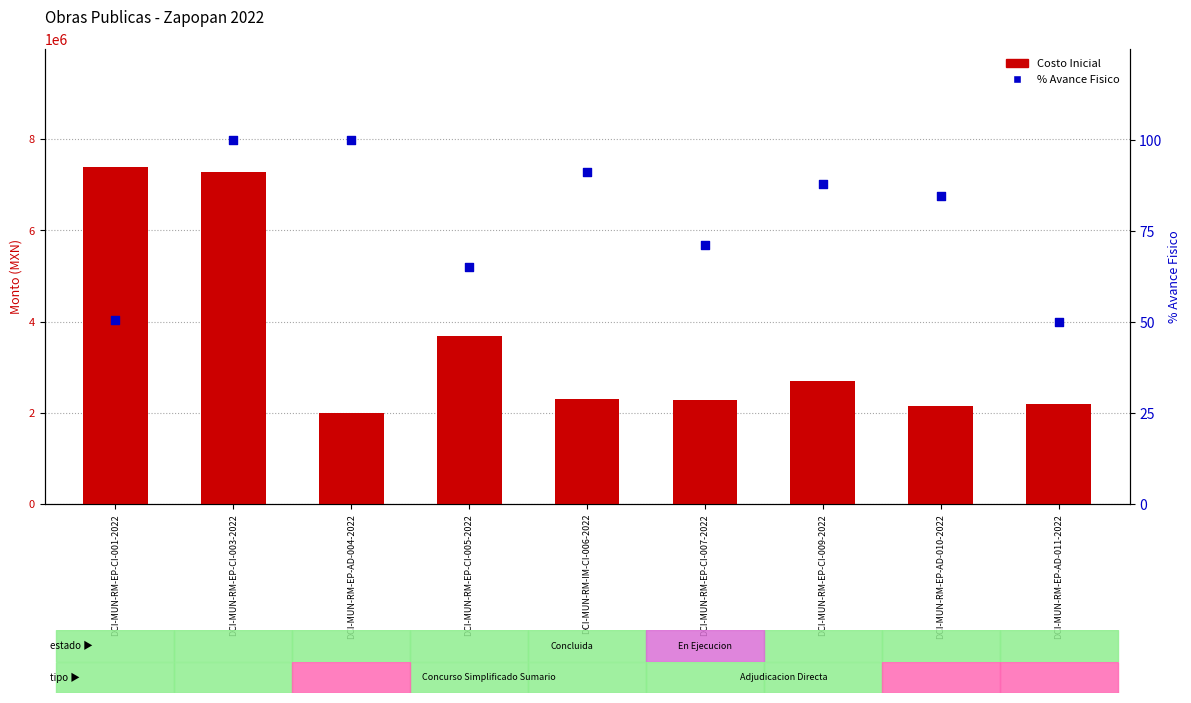

Is the value of Costo Inicial at DCI-MUN-RM-EP-AD-011-2022 greater than the value of % Avance Fisico at DCI-MUN-RM-EP-AD-004-2022?

Yes